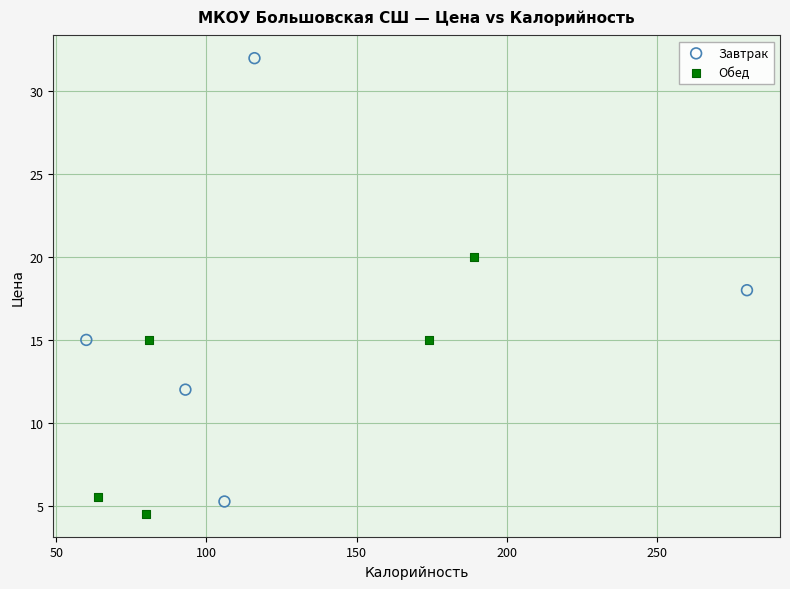

Which series reaches the maximum Y coordinate?

Завтрак